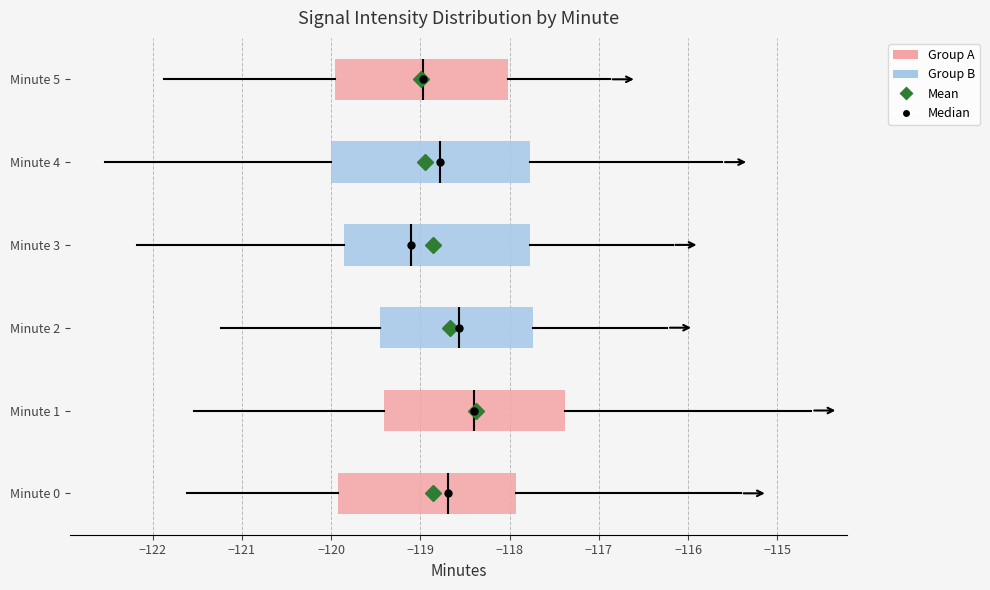

Reading bottom to top, read every box against the x-axis: the position of its median line, the range the box covers, and the ends of its whiskers. The values are not printed on the chart, so give them approximately, as read against the axis.

Minute 0: median -118.7, box -119.9 to -117.9, whiskers -121.6 to -115.4
Minute 1: median -118.4, box -119.4 to -117.4, whiskers -121.5 to -114.6
Minute 2: median -118.6, box -119.5 to -117.7, whiskers -121.2 to -116.2
Minute 3: median -119.1, box -119.9 to -117.8, whiskers -122.2 to -116.2
Minute 4: median -118.8, box -120.0 to -117.8, whiskers -122.5 to -115.6
Minute 5: median -119.0, box -120.0 to -118.0, whiskers -121.9 to -116.9